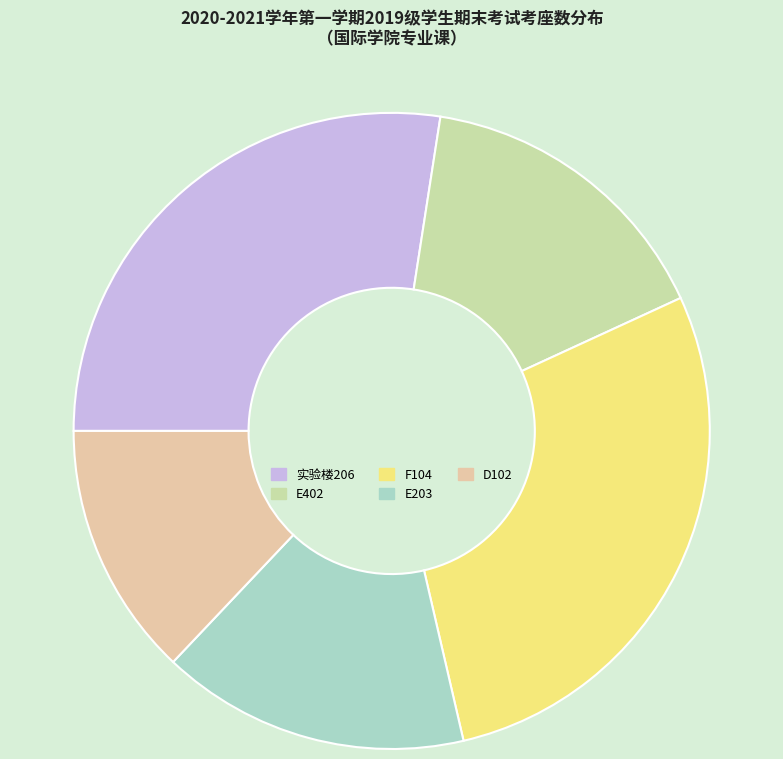

Which slice is the largest?

F104